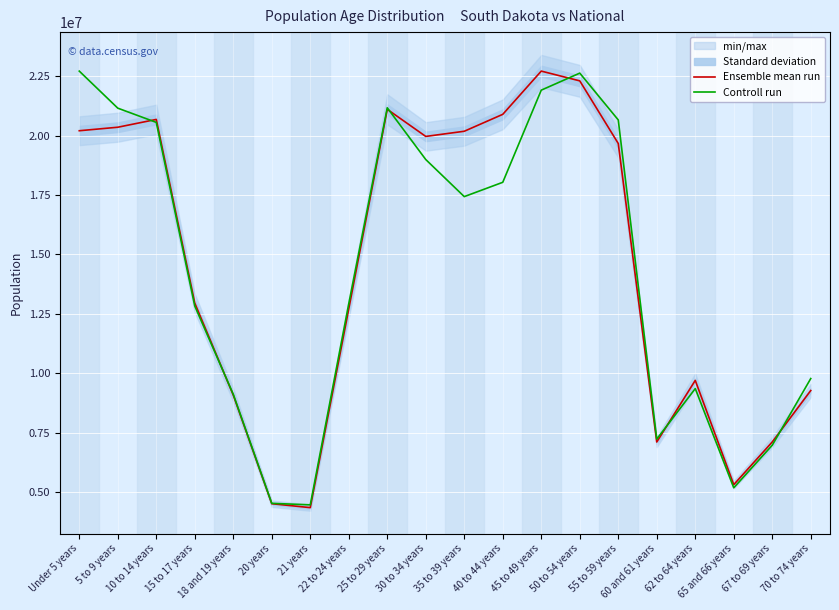

The Controll run series shows 9119467.9 at 18 and 19 years. True or false?

True